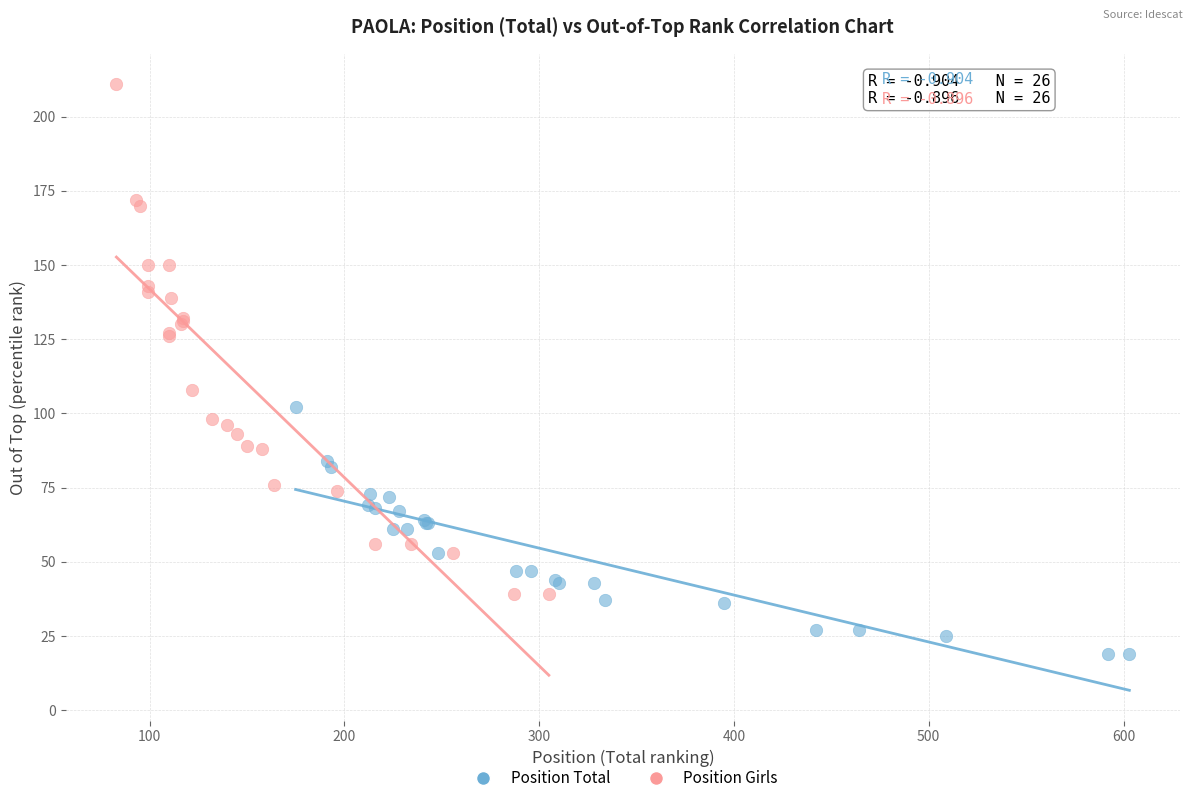

Which series reaches the minimum Y coordinate?

Position Total